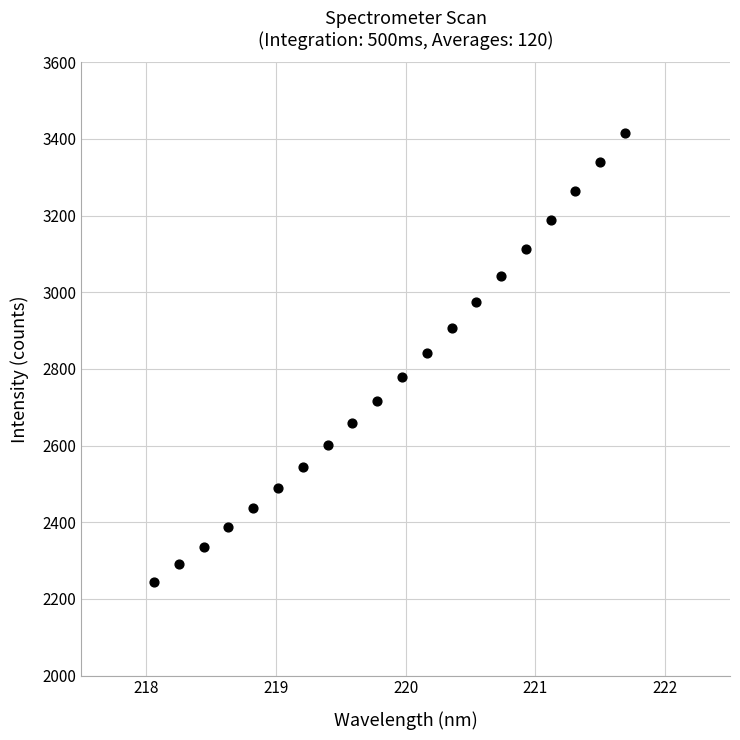

What is the range of X values (max minus min)?

3.6